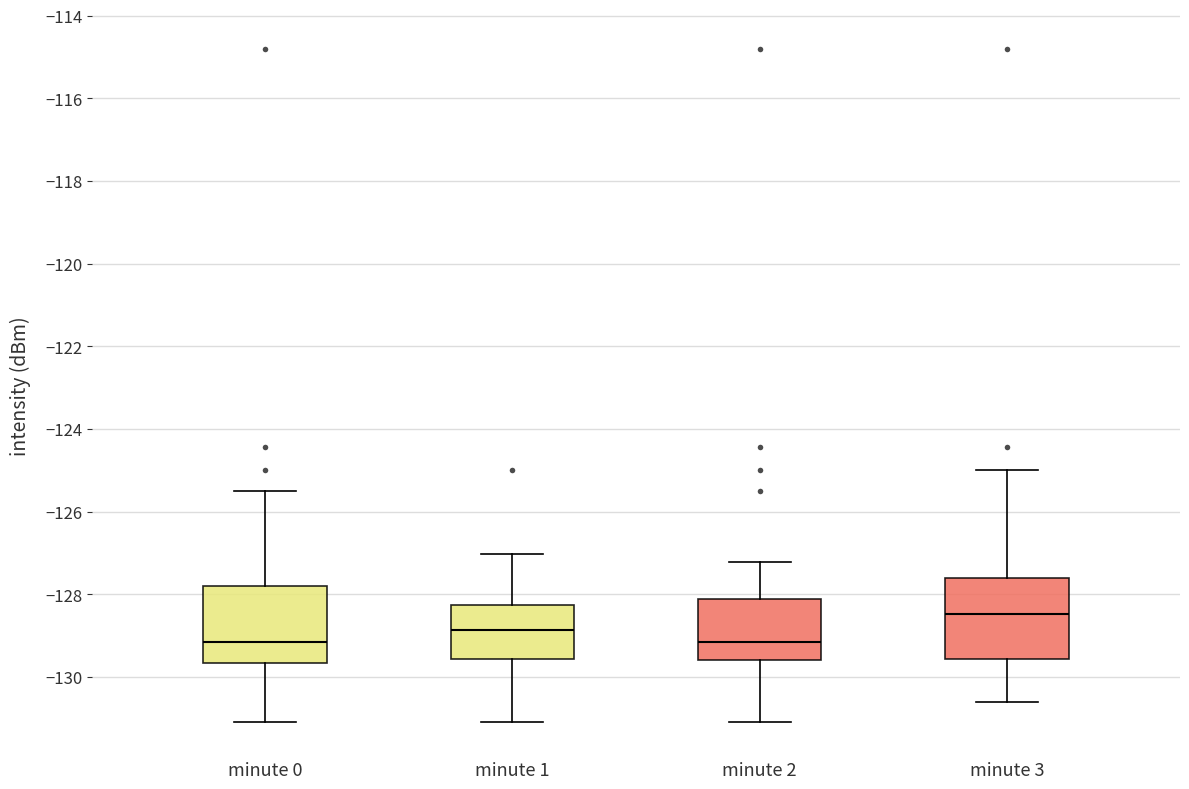

Reading left to right, read every box against the y-axis: the position of its median line, the range the box covers, and the ends of its whiskers. The values are not printed on the chart, so give them approximately, as read against the axis.

minute 0: median -129.2, box -129.6 to -127.8, whiskers -131.2 to -125.6
minute 1: median -128.8, box -129.6 to -128.2, whiskers -131.2 to -127.0
minute 2: median -129.2, box -129.6 to -128.2, whiskers -131.2 to -127.2
minute 3: median -128.4, box -129.6 to -127.6, whiskers -130.6 to -125.0